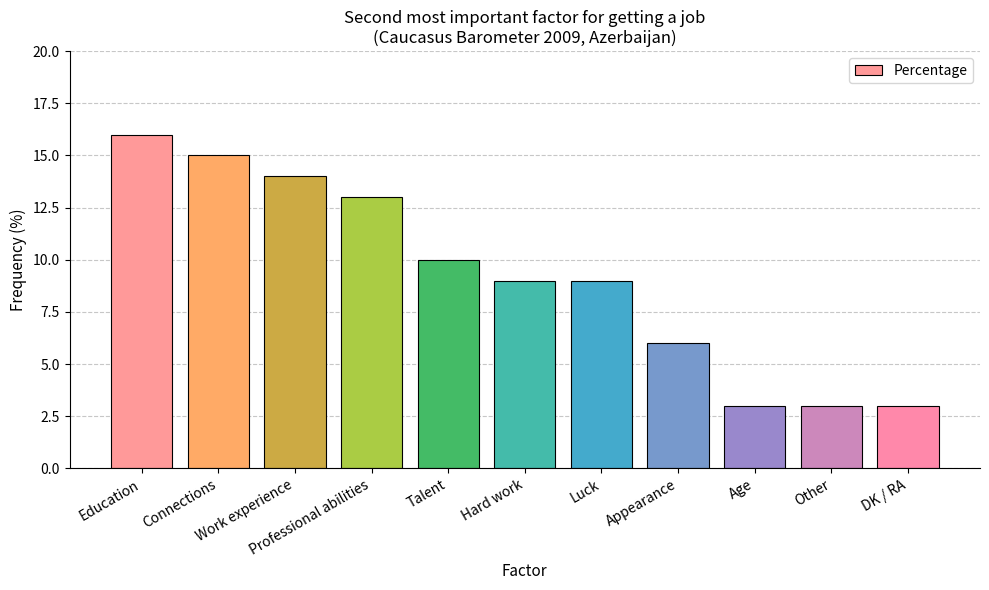

How many categories are shown in the chart?

11